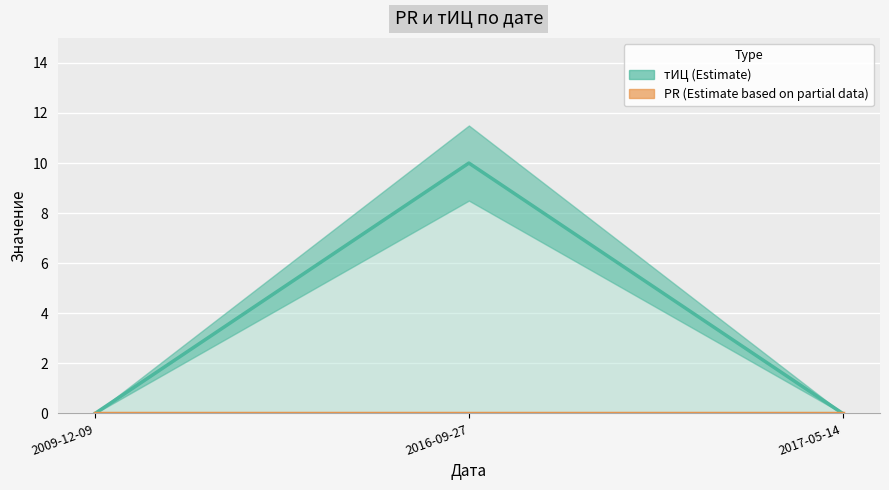

What value does the тИЦ series have at 2016-09-27, to the nearest 10?

10